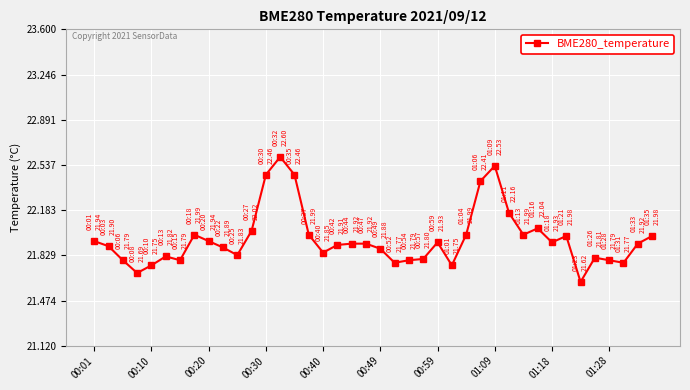

What is the difference between the maximum and second lowest values?

0.9